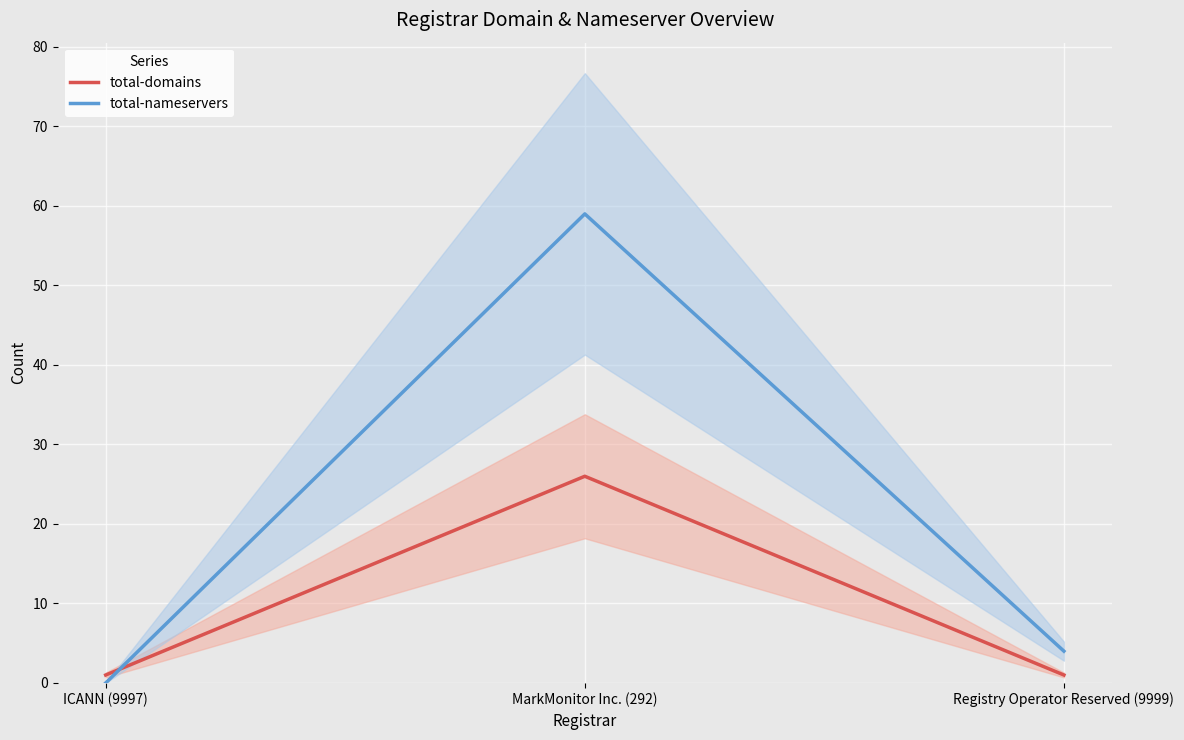

Reading right to left, transcribe all the data shown in this chart.

total-domains: Registry Operator Reserved (9999)=1	MarkMonitor Inc. (292)=26	ICANN (9997)=1
total-nameservers: Registry Operator Reserved (9999)=4	MarkMonitor Inc. (292)=59	ICANN (9997)=0